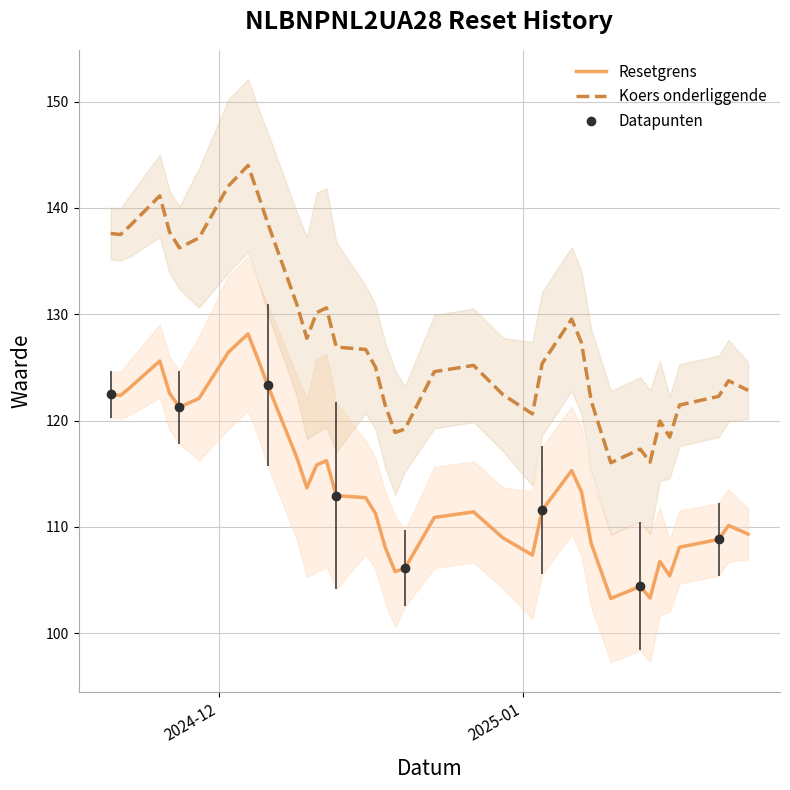

How many lines are shown in the chart?

2